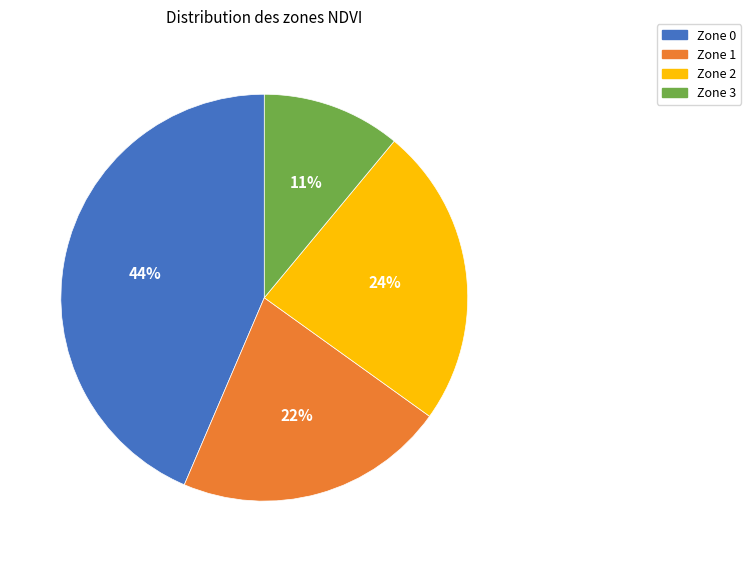

Is the sum of Zone 2 and Zone 1 greater than half?

No